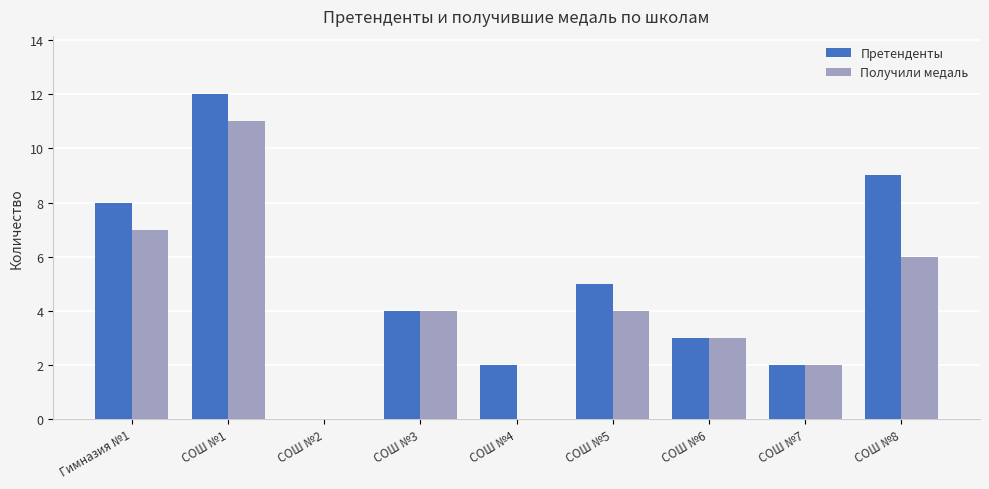

The value of Претенденты at СОШ №1 is 16. True or false?

False